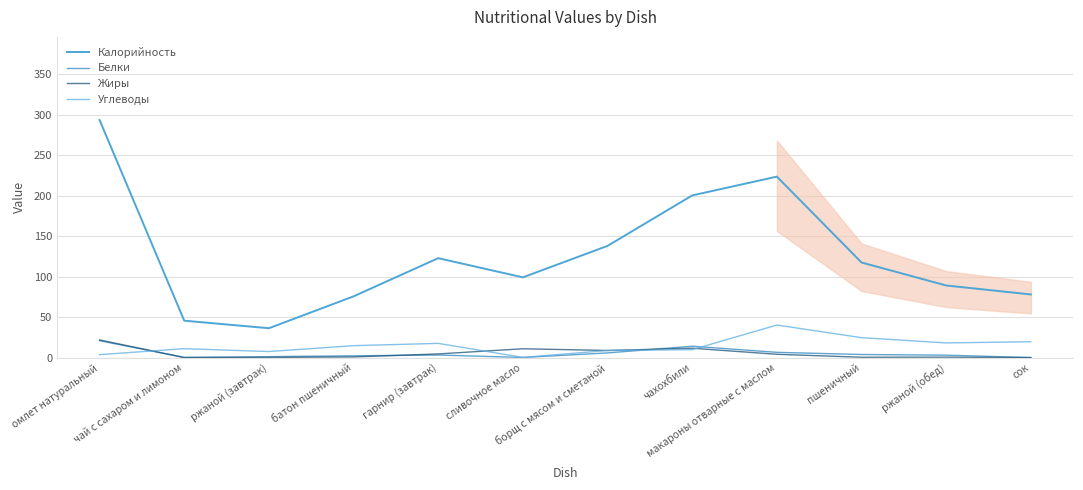

True or false: Белки has more than 2 interior local peaks.

False